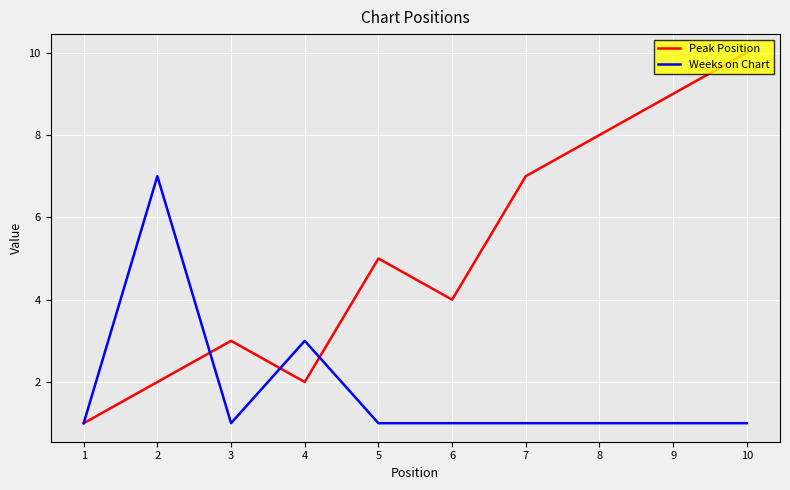

What are all the series names shown in the legend?

Peak Position, Weeks on Chart